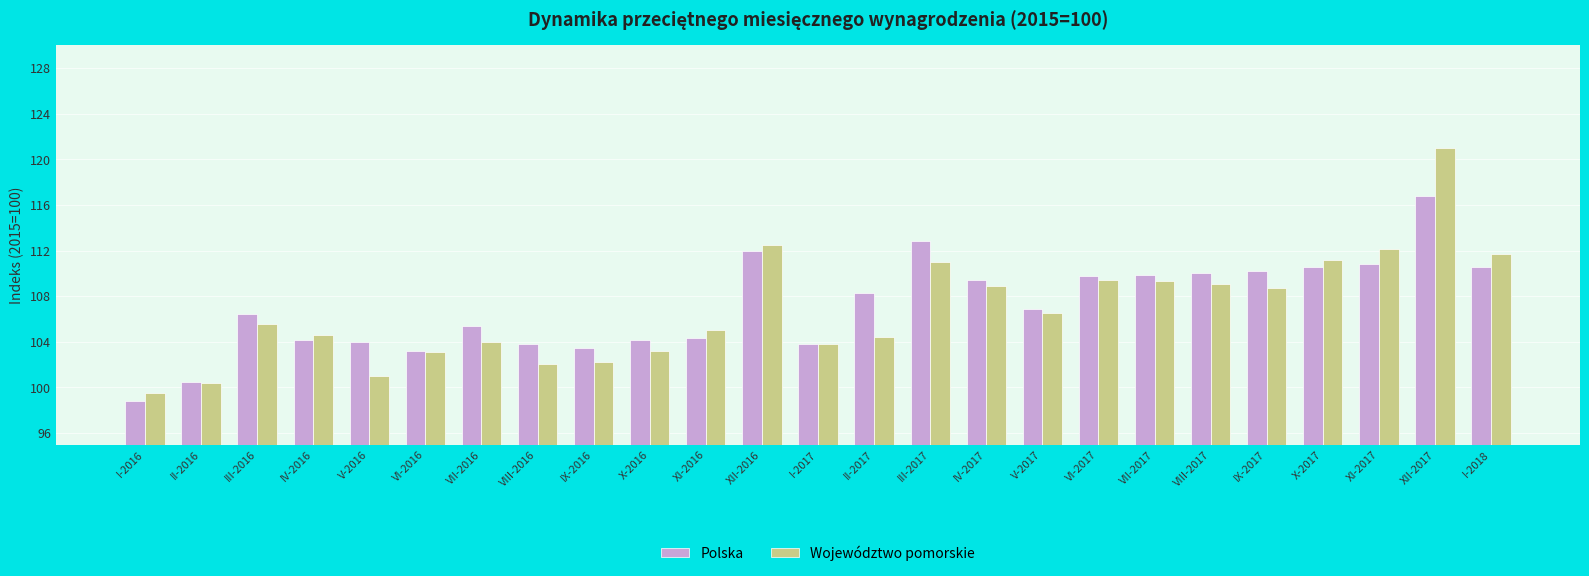

Which category has the highest value in the Polska series?

XII-2017